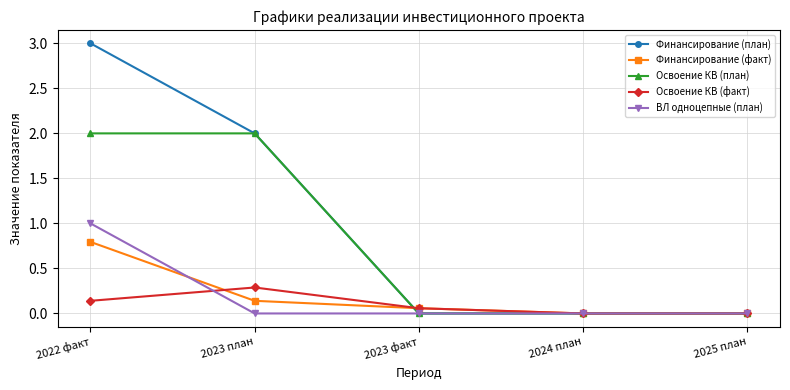

What is the value of the ВЛ одноцепные (план) point at the 1st from the left?

1.0